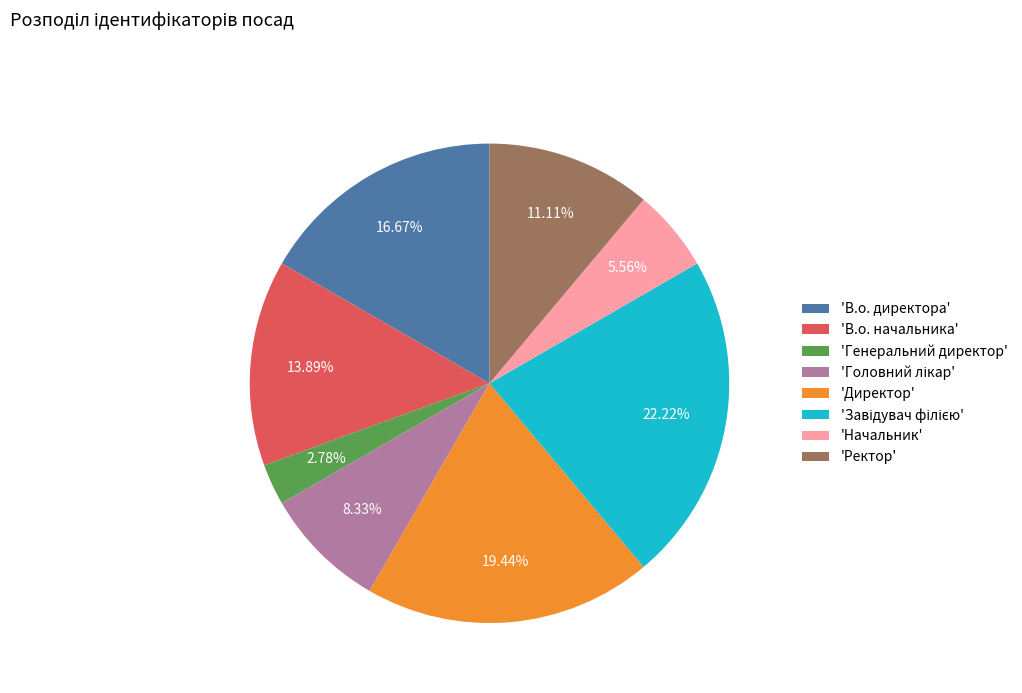

Which category has the smallest portion of the pie?

'Генеральний директор'